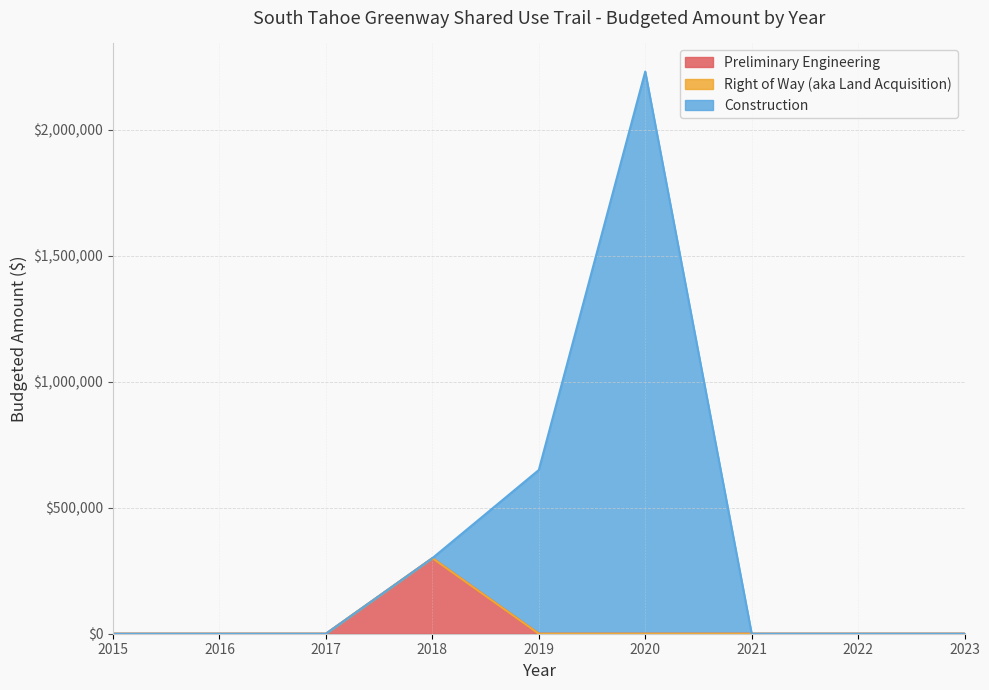

How many categories are shown in the chart?

9